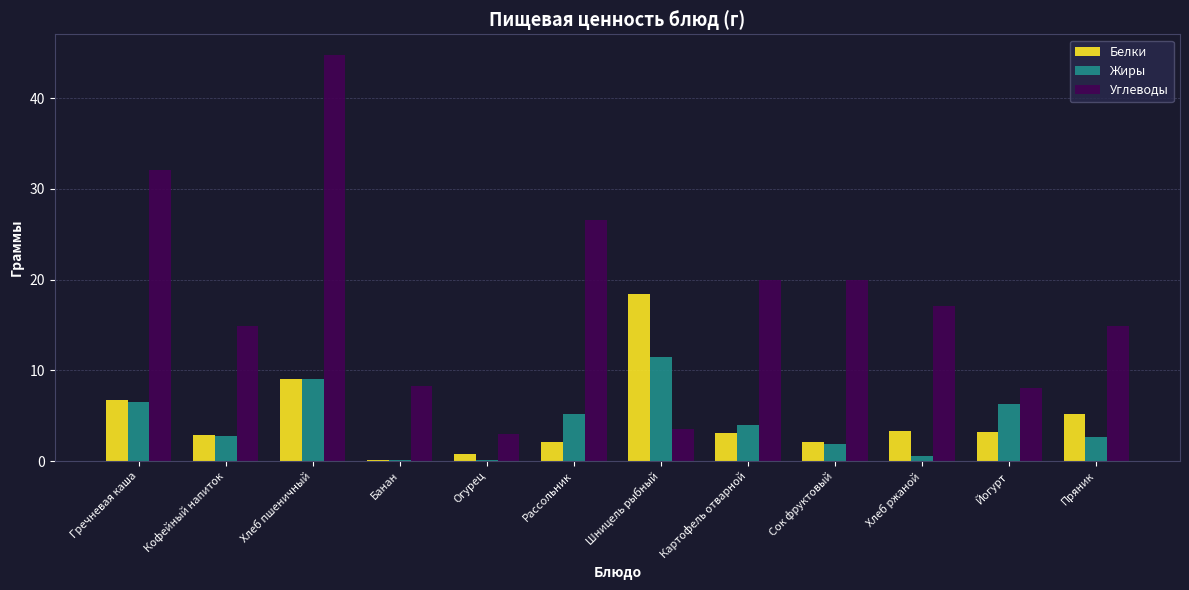

What is the total value across all series at Йогурт?

17.6